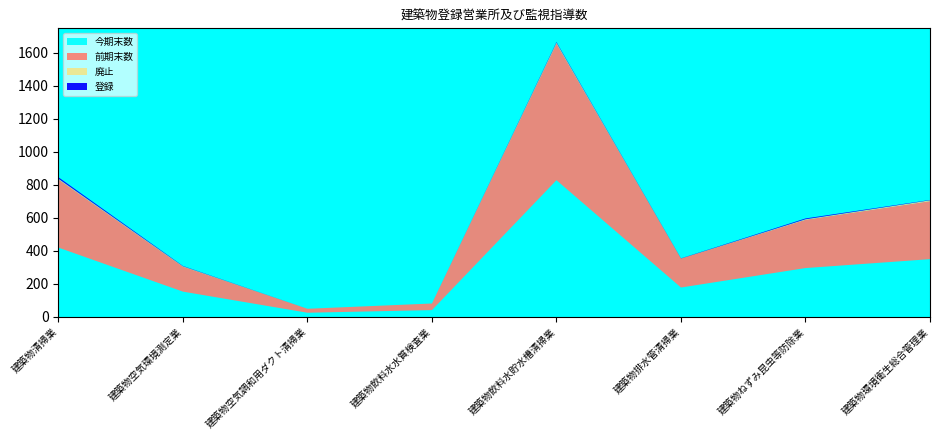

Reading right to left, transcribe all the data shown in this chart.

今期末数: 349	295	177	828	40	24	152	419
前期末数: 352	293	176	829	40	24	152	414
廃止: 5	3	0	5	0	0	2	4
登録: 2	5	1	4	0	0	2	9